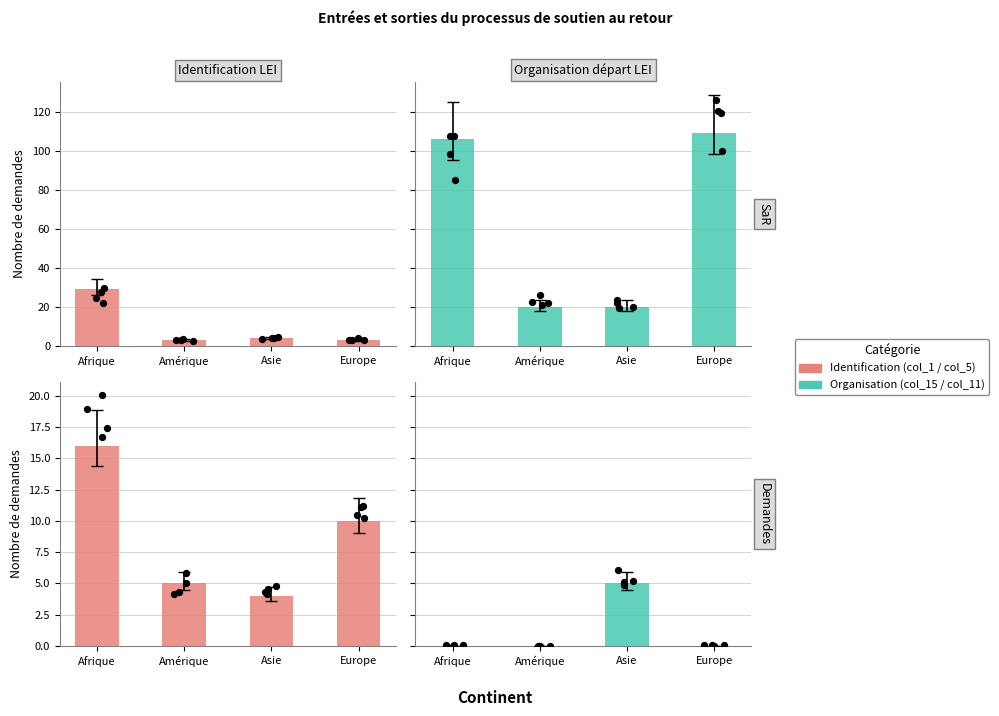

Is the value of SaR Identification at Asie greater than the value of Demandes voyage at Europe?

No